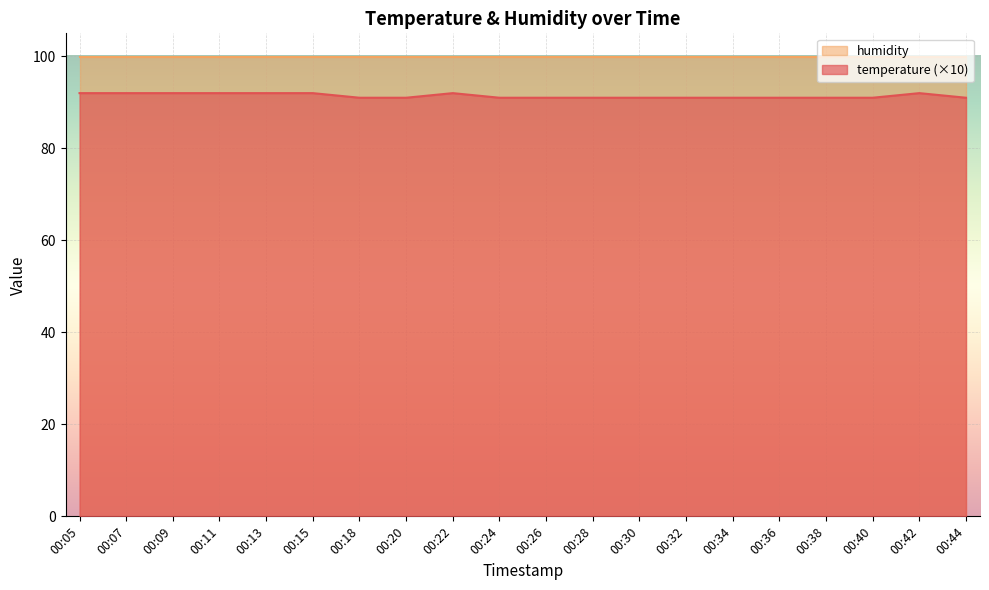

Which category has the lowest value across all series?

00:18